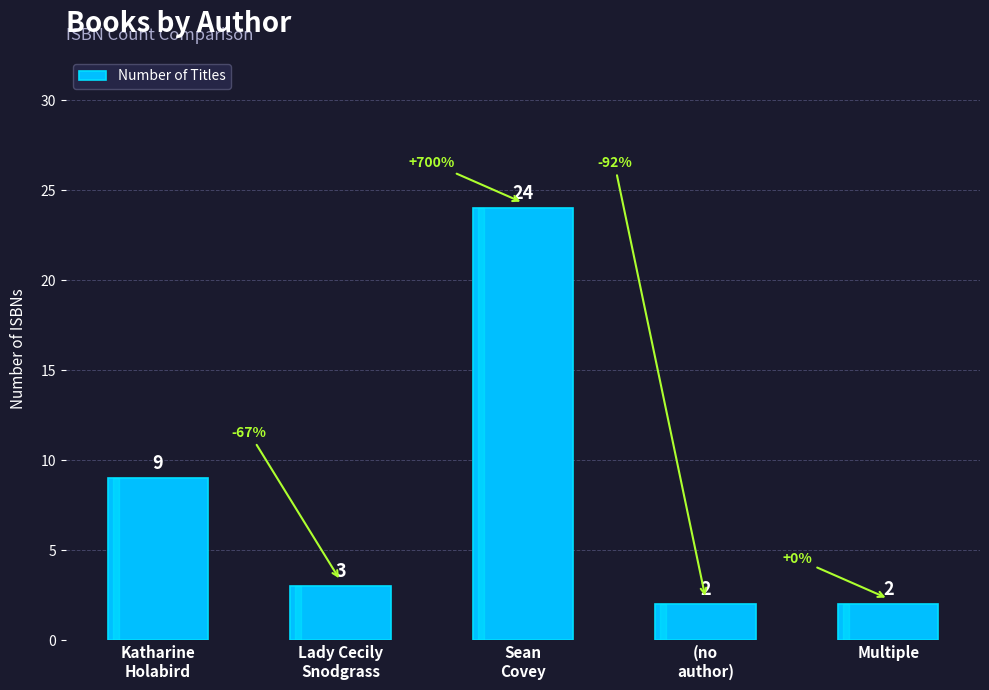

Reading right to left, transcribe all the data shown in this chart.

Multiple=2	(no
author)=2	Sean
Covey=24	Lady Cecily
Snodgrass=3	Katharine
Holabird=9